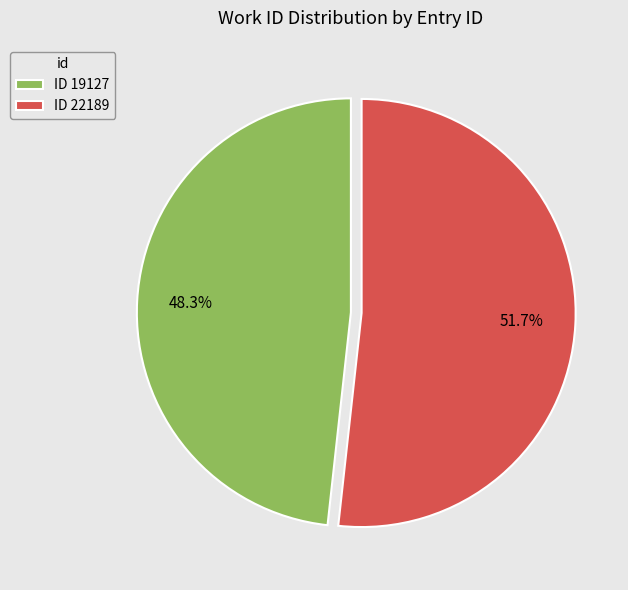

Combined, what portion of the pie is ID 22189 and ID 19127?

100.0%